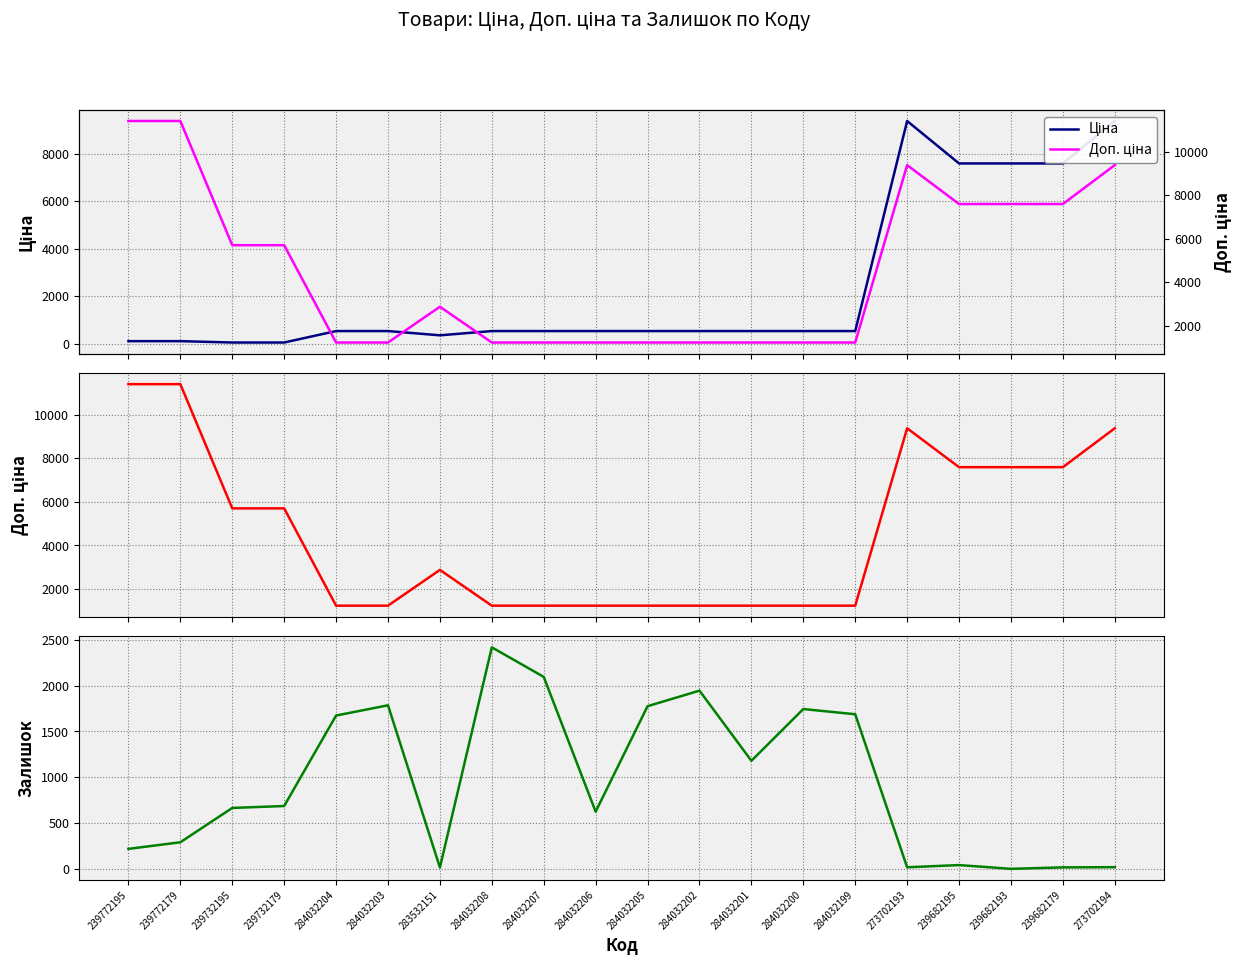

At which category does Ціна reach its first local peak?

273702193